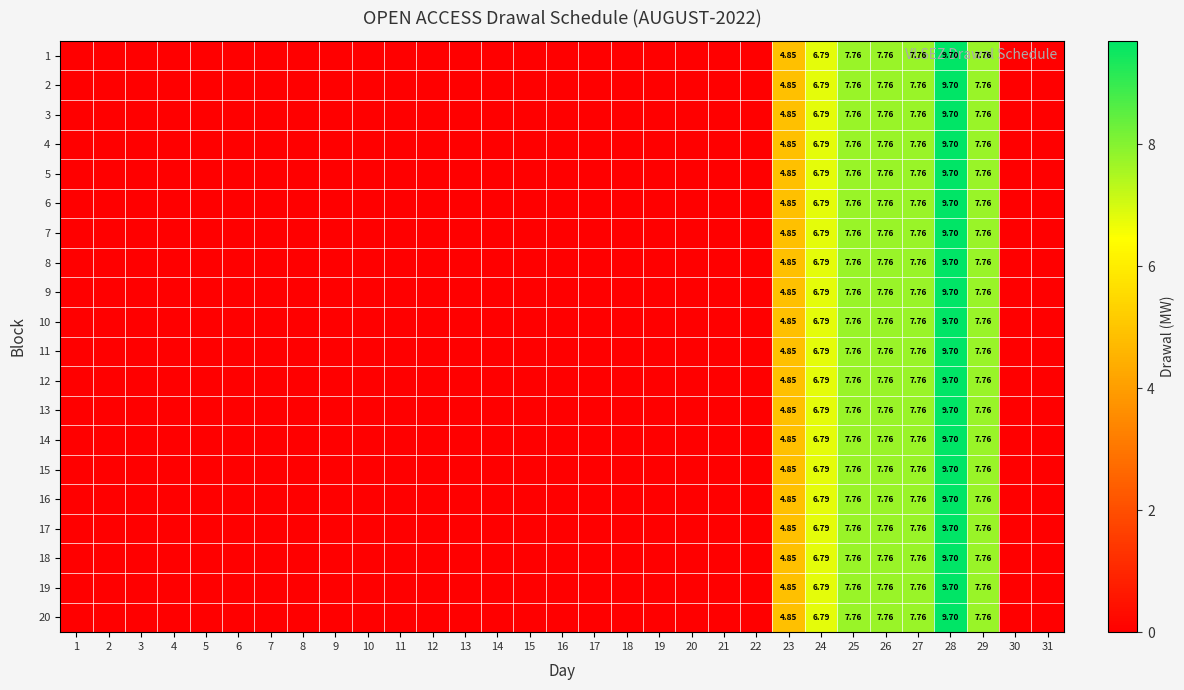

At which label does 8 reach its minimum?

1